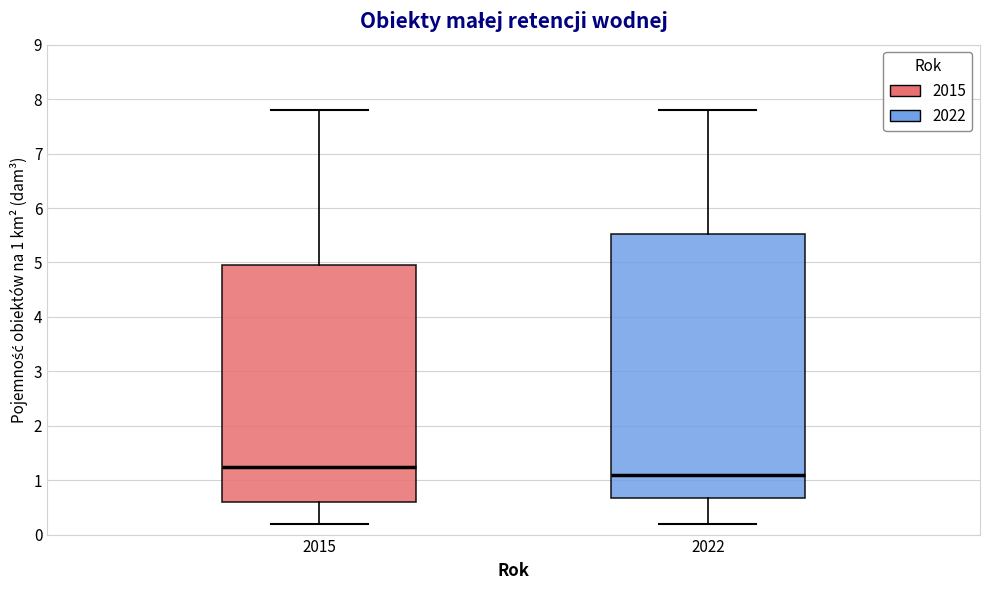

Reading left to right, read every box against the y-axis: the position of its median line, the range the box covers, and the ends of its whiskers. The values are not printed on the chart, so give them approximately, as read against the axis.

2015: median 1.3, box 0.6 to 5.0, whiskers 0.2 to 7.8
2022: median 1.1, box 0.7 to 5.5, whiskers 0.2 to 7.8